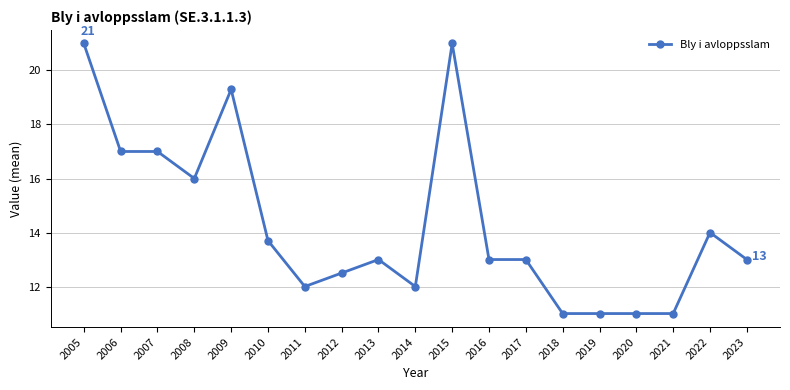

Where does the data first go above 13?

2005